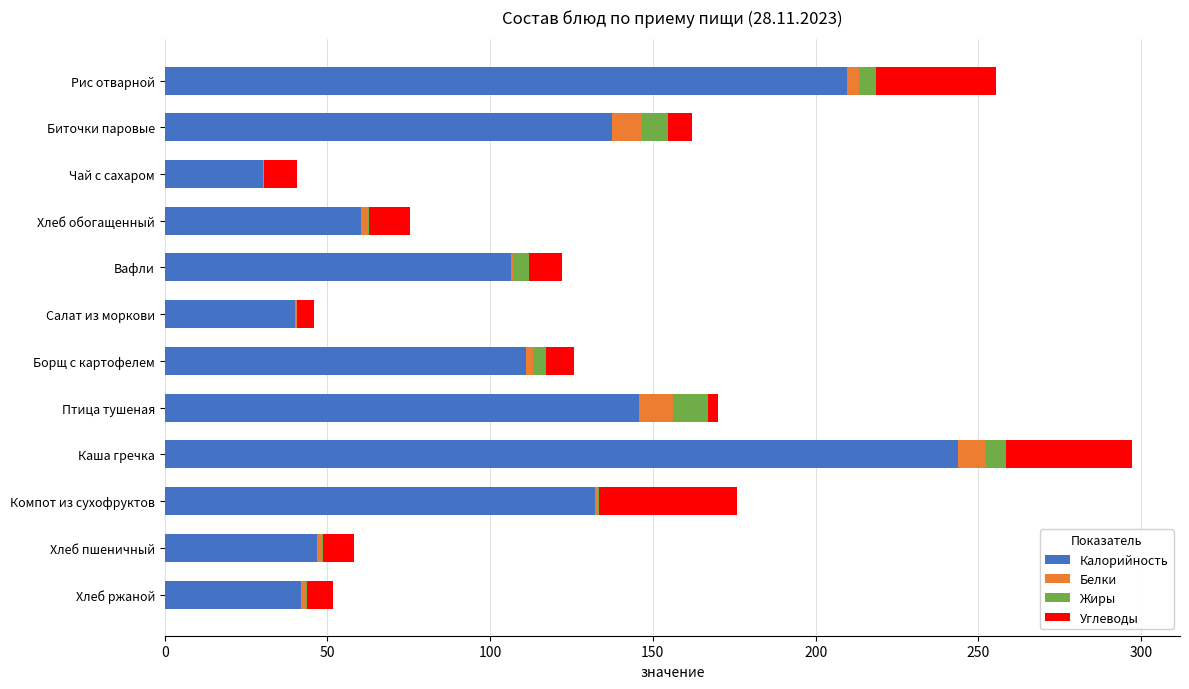

What is the sum of all Калорийность values?

1305.6